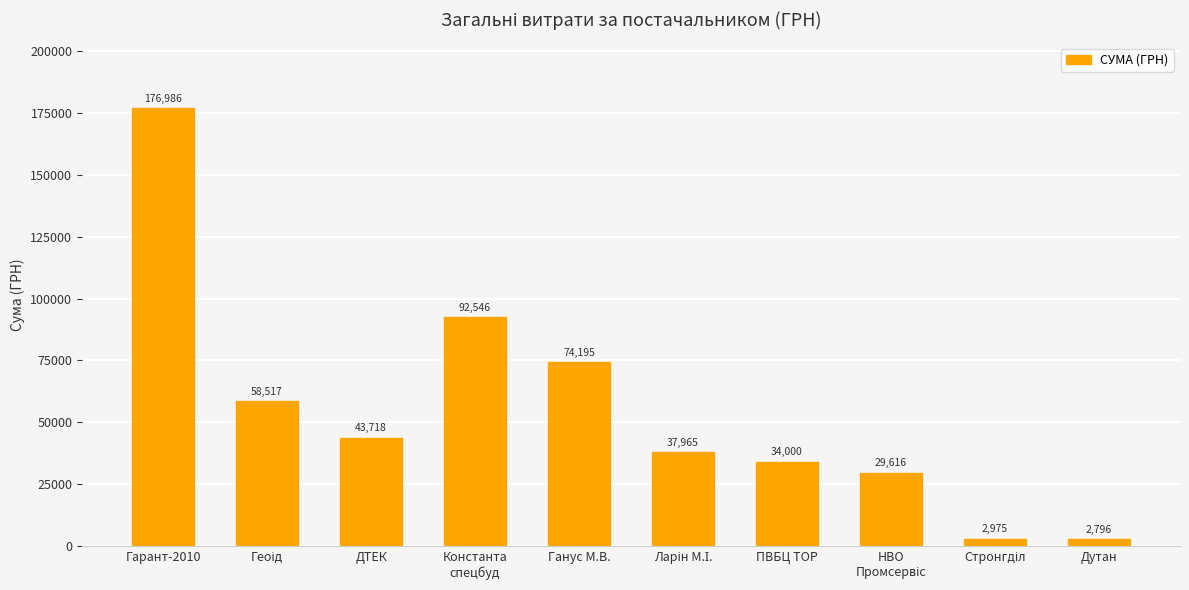

What is the average value?

55331.4